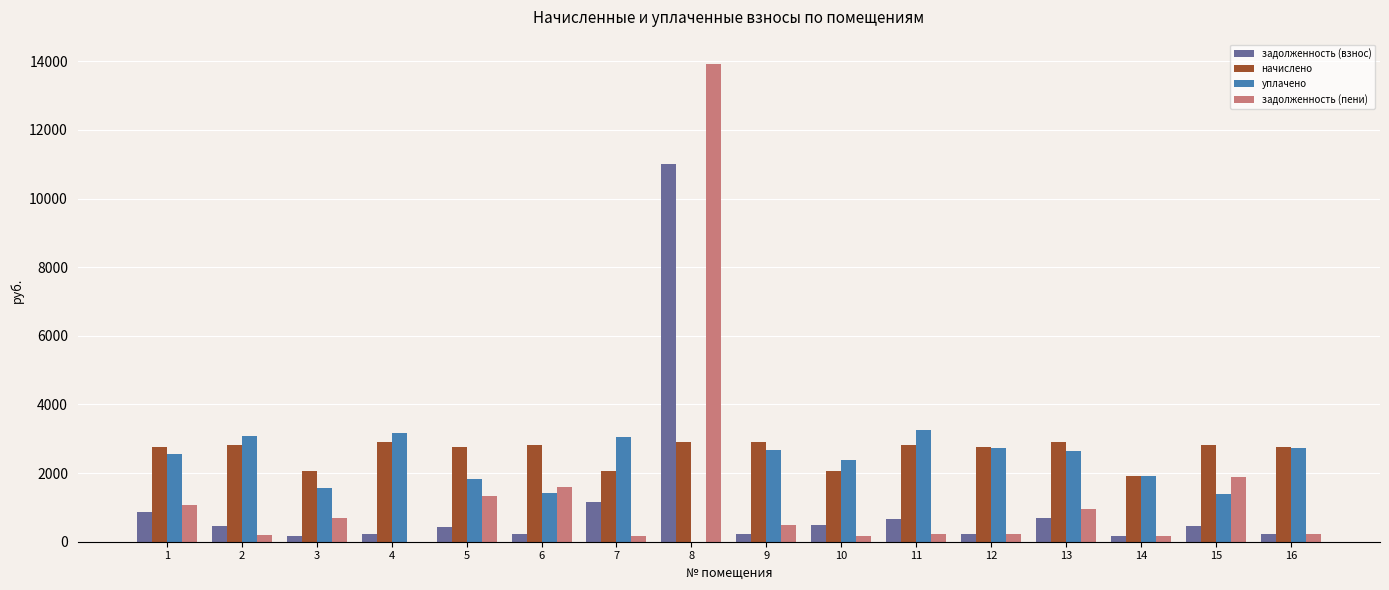

At which category is the sum across all series the highest?

8